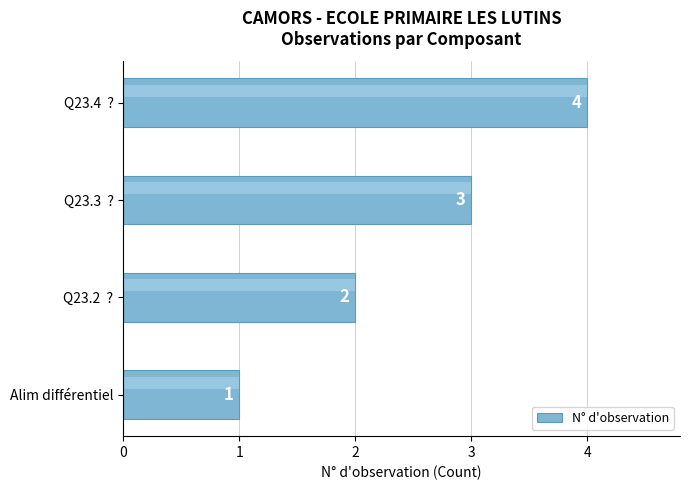

What is the value of the 4th bar from the left?

4